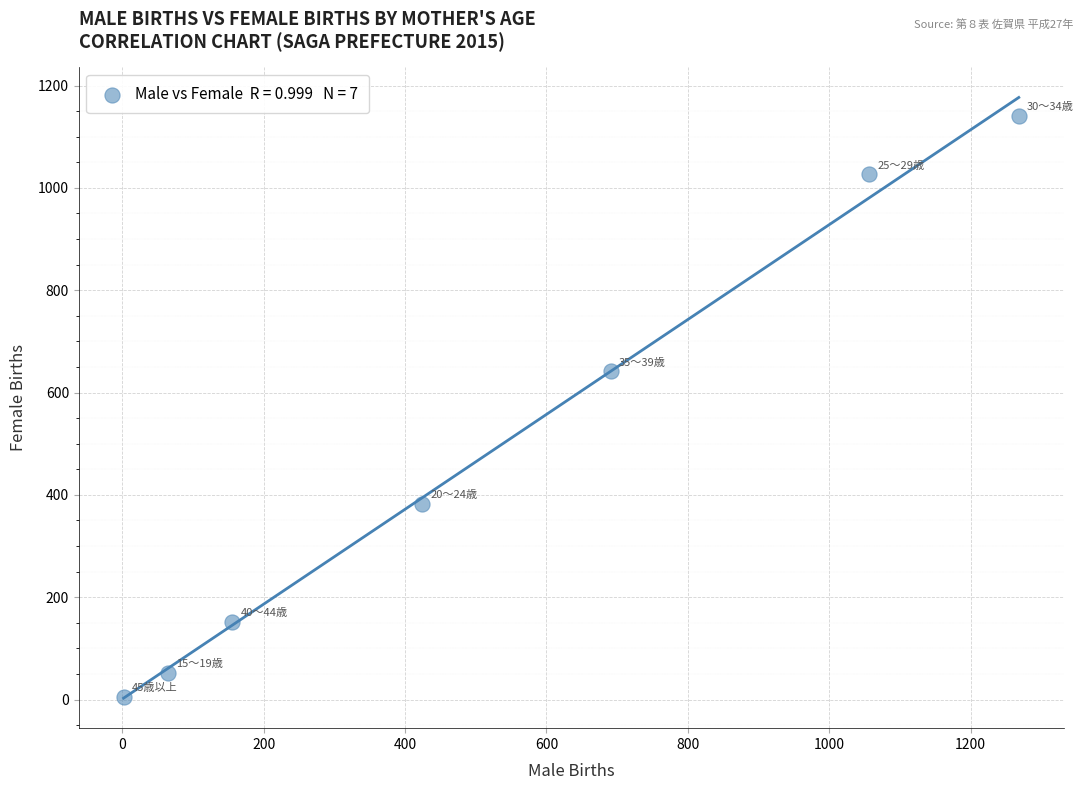

What is the range of Y values (max minus min)?

1136